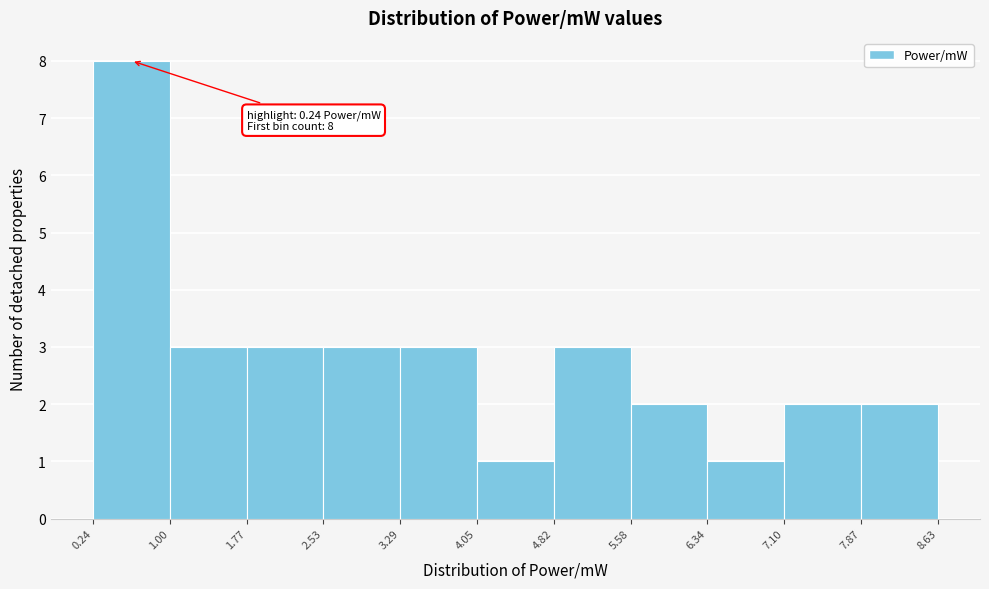

Which range on the x-axis has the tallest bar?

0.24 to 1.00